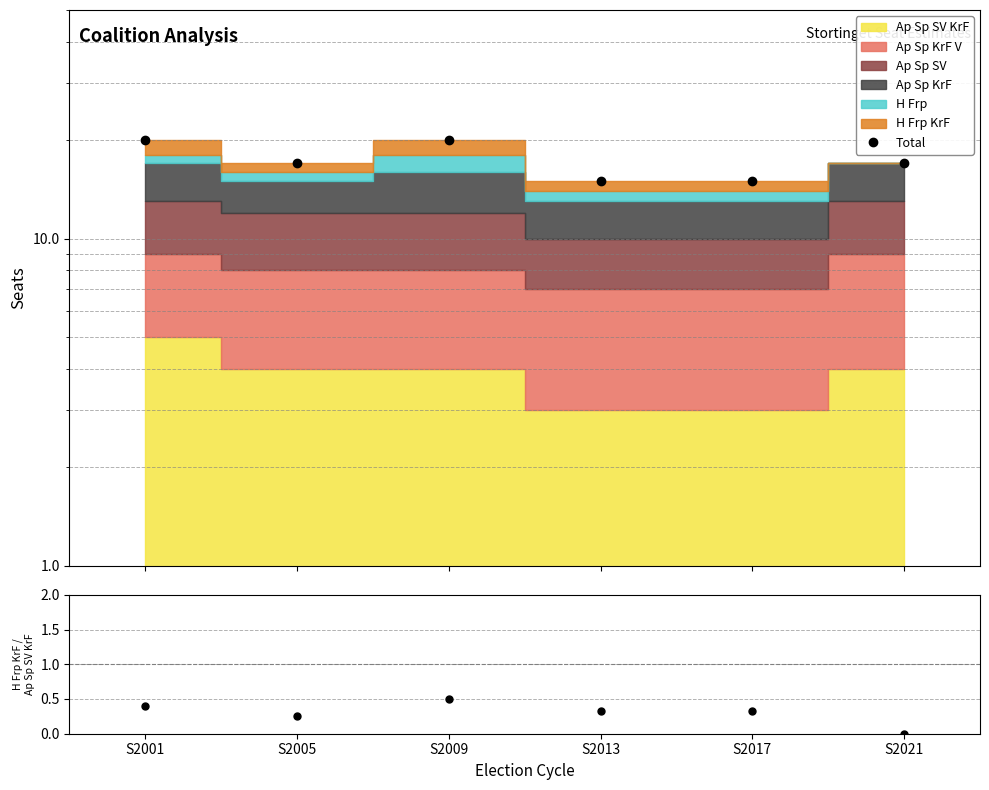

Count the number of categories in the chart.

6